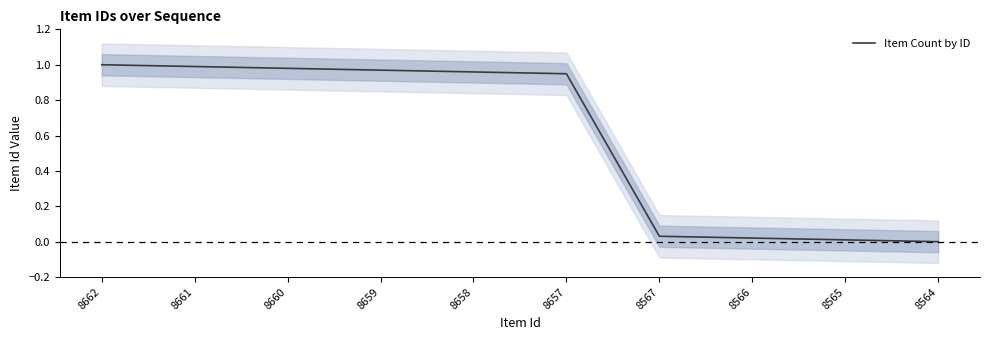

Reading left to right, transcribe all the data shown in this chart.

1.0	1.0	1.0	1.0	1.0	0.9	0.0	0.0	0.0	0.0